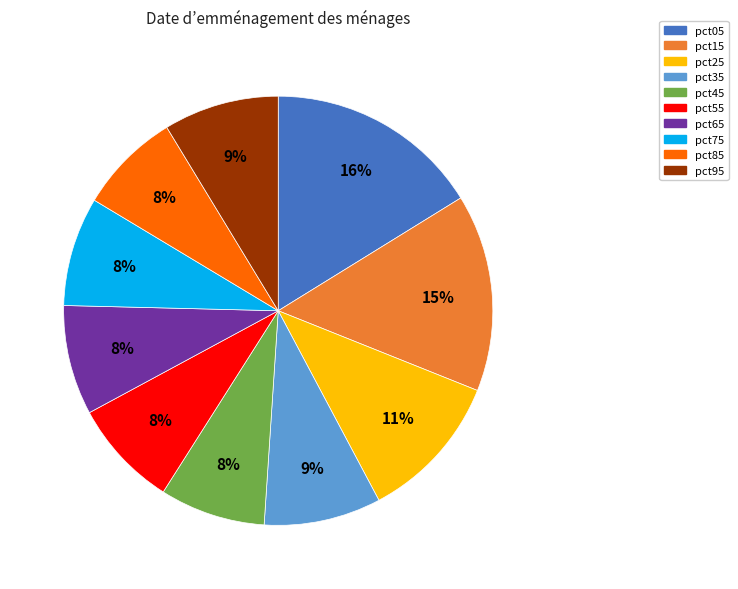

Count the number of slices in the pie.

10